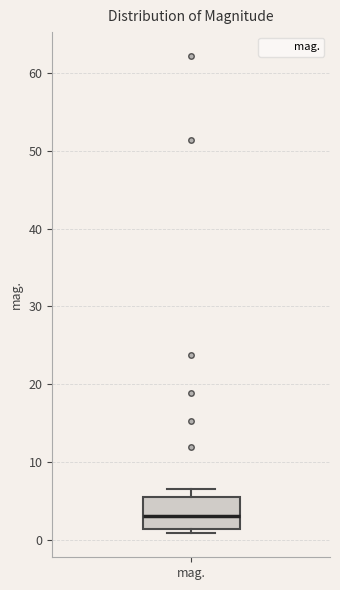

Where is the upper edge of the box for mag. on the y-axis? The values are not printed on the chart, so give them approximately, as read against the axis.

6